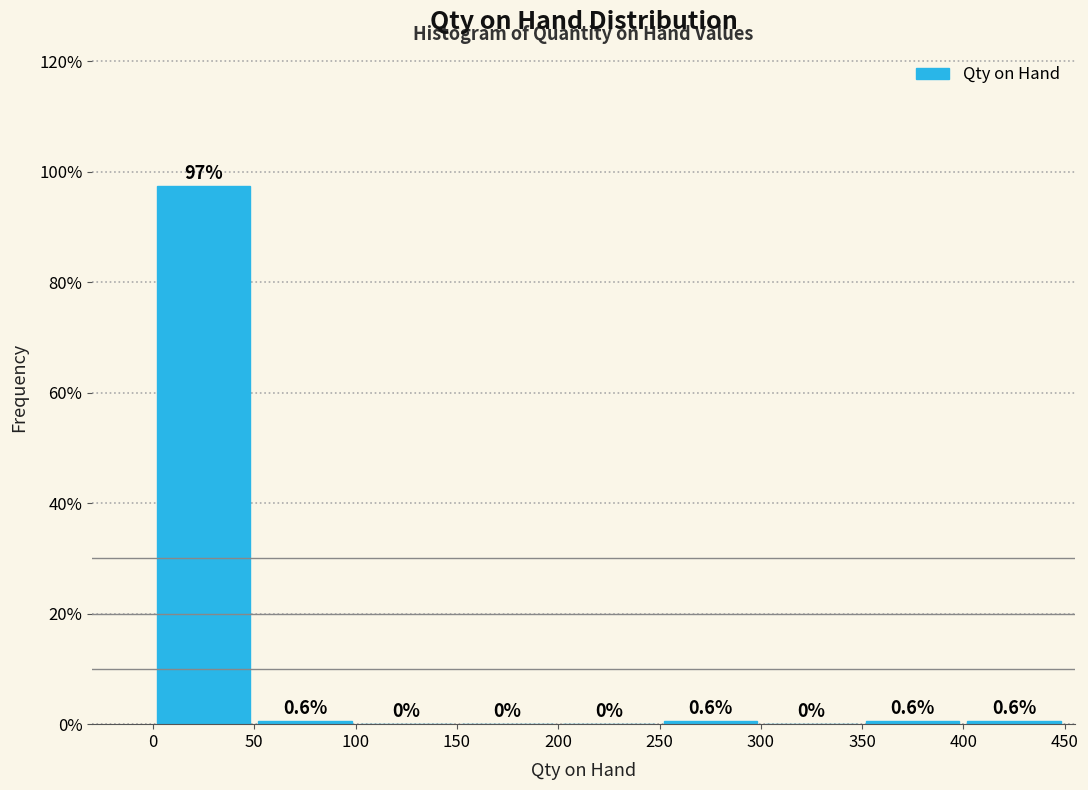

Over which range of the x-axis is the bar tallest?

0 to 50